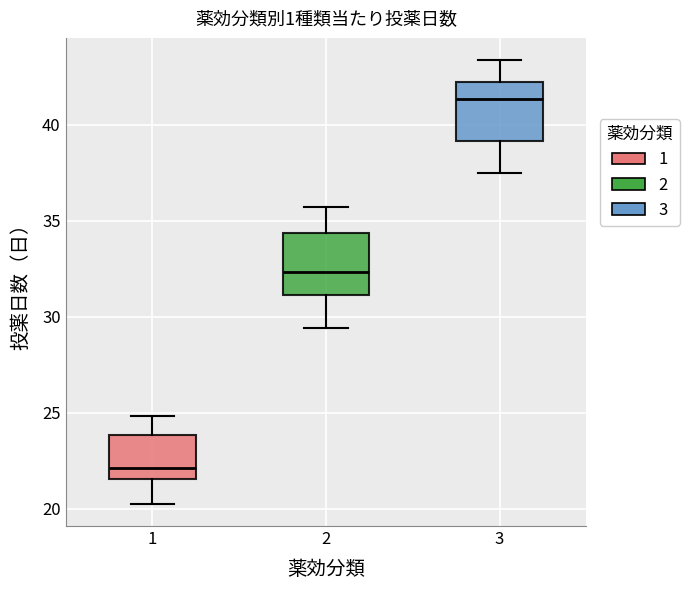

Where does the lower whisker of the box at x = 3 end on the y-axis? The values are not printed on the chart, so give them approximately, as read against the axis.

37.5